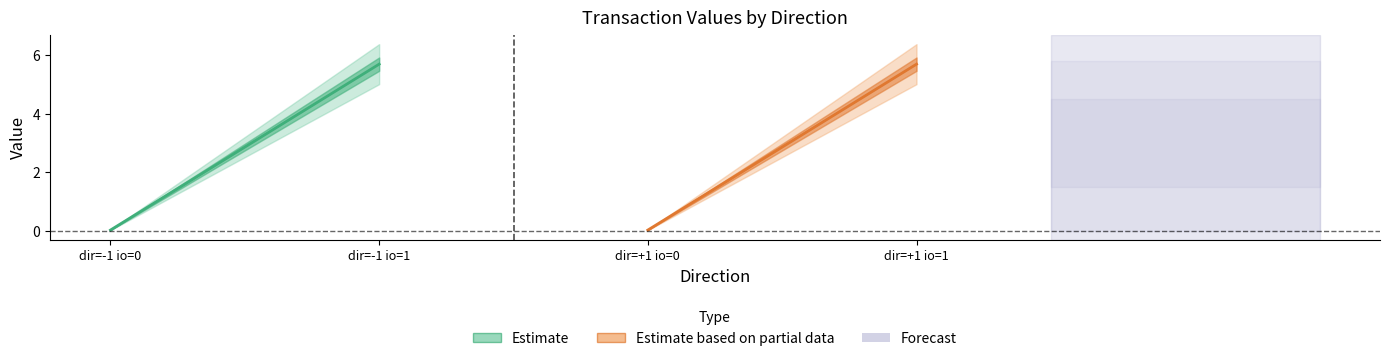

How many categories are shown in the chart?

4